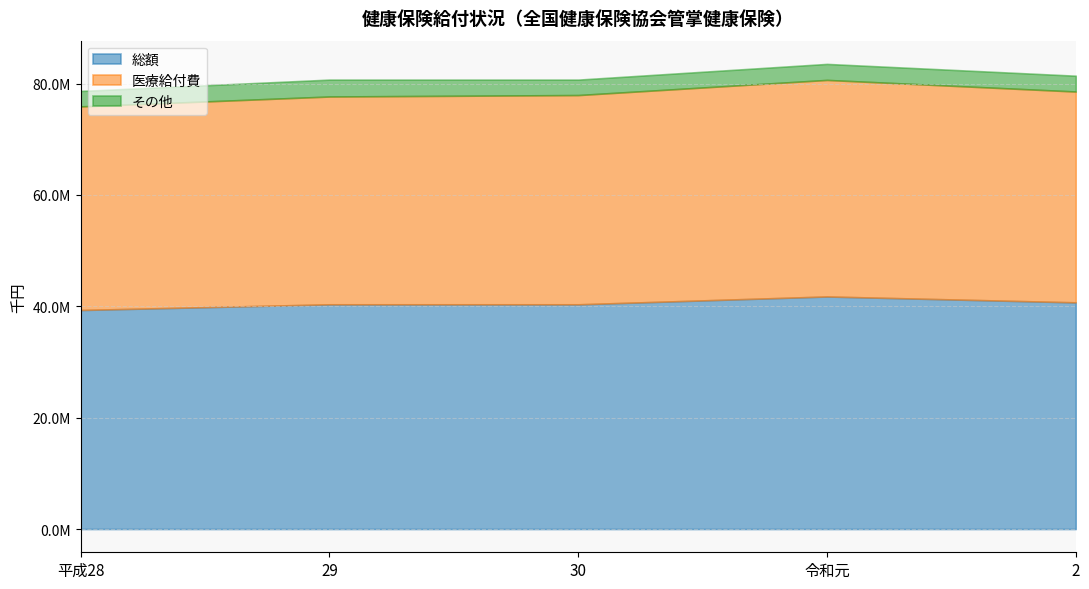

What is the difference between the second highest and second lowest values in the 医療給付費 series?

543867.7